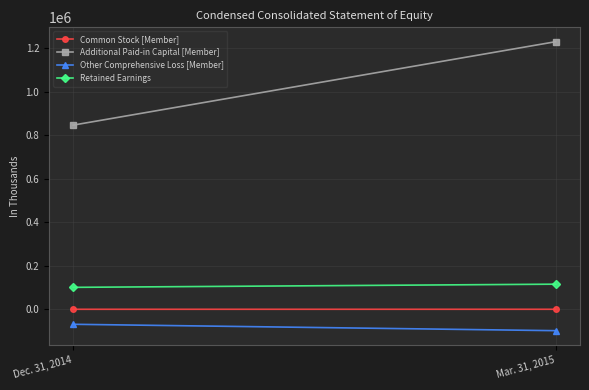

What is the lowest value of the Common Stock [Member] series?

592